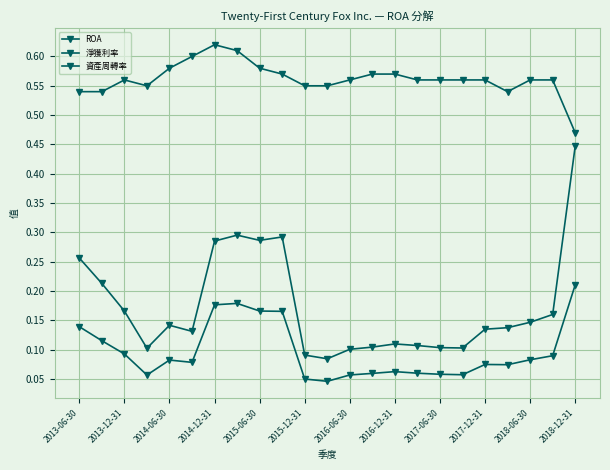

What is the maximum value shown in the chart?

0.6